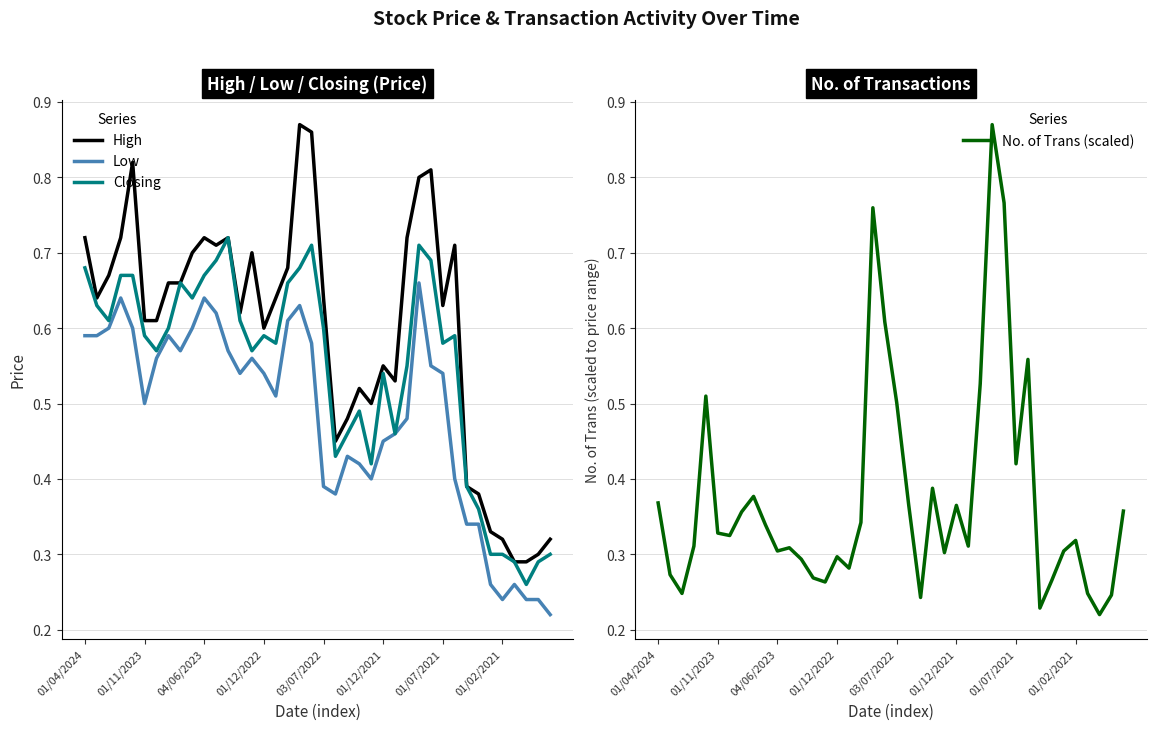

List the series in order of their overall mean, lowest first.

No. of Trans (scaled), Low, Closing, High